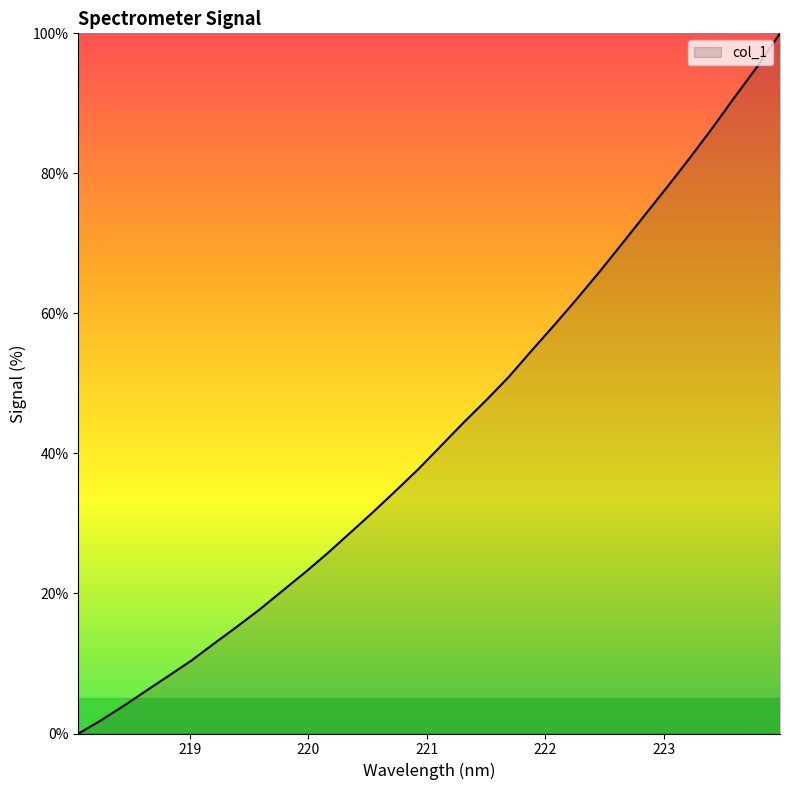

What is the difference between the maximum and minimum values?

100.0